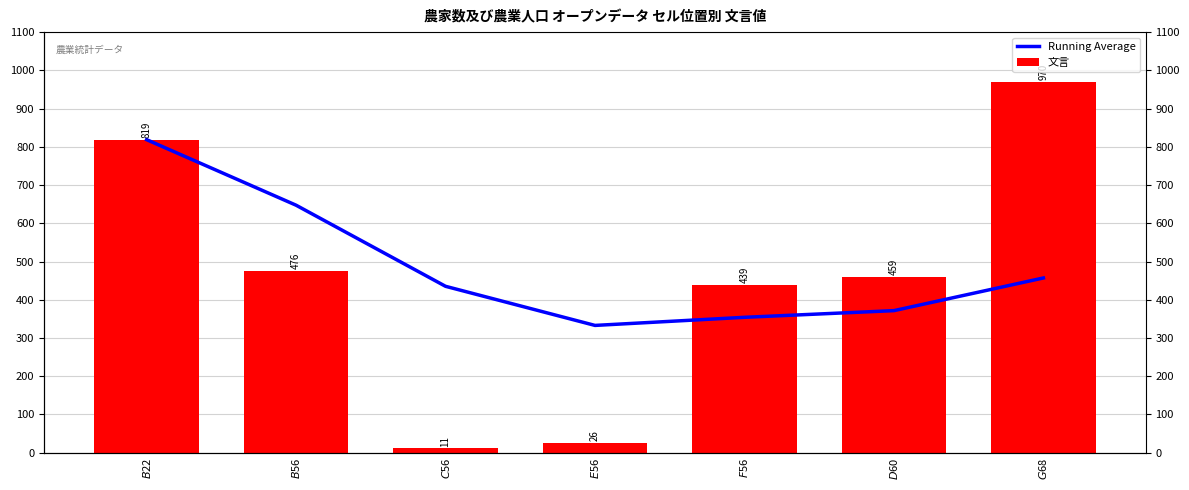

What is the sum of all Running Average values?

3417.8